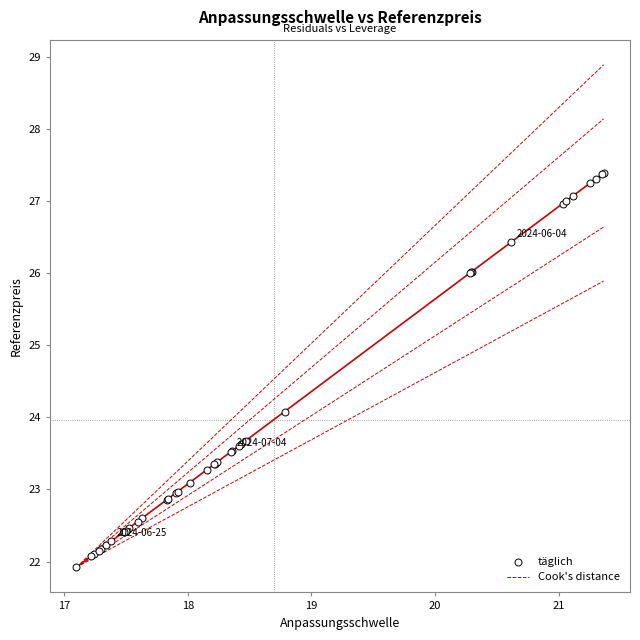

What Y value in the scatter plot is closest to 24?

24.1